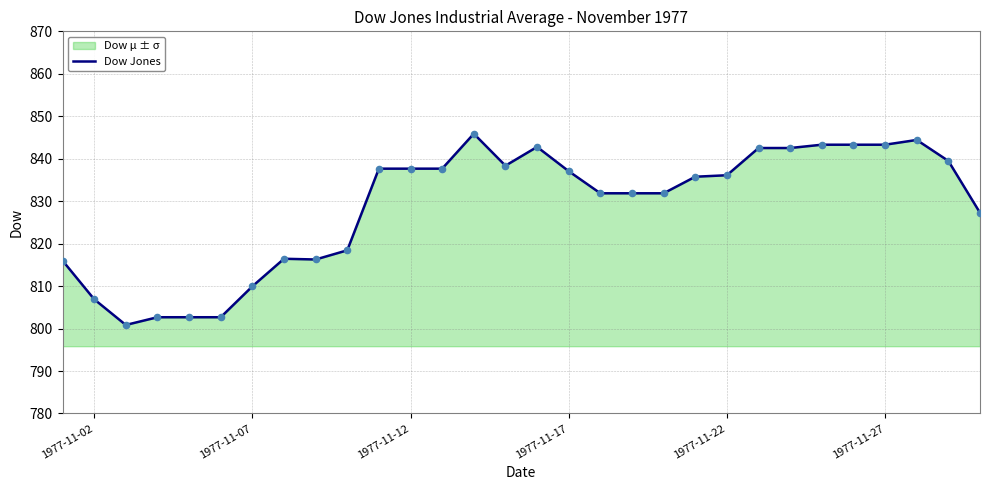

What is the maximum value shown in the chart?

845.9